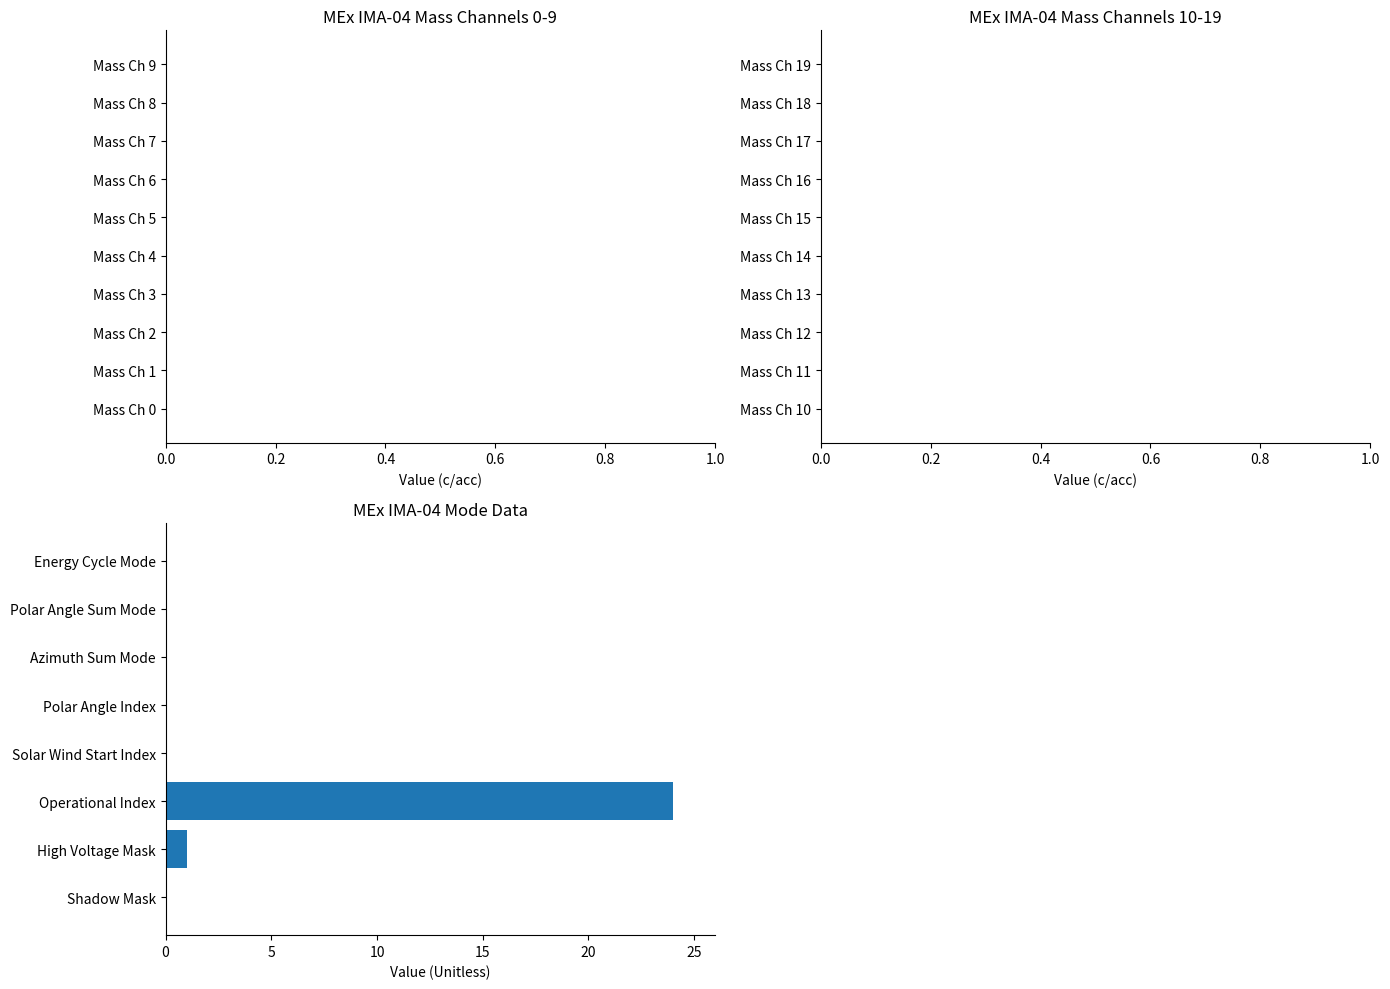

Where is the data nearest to the value 12?

High Voltage Mask